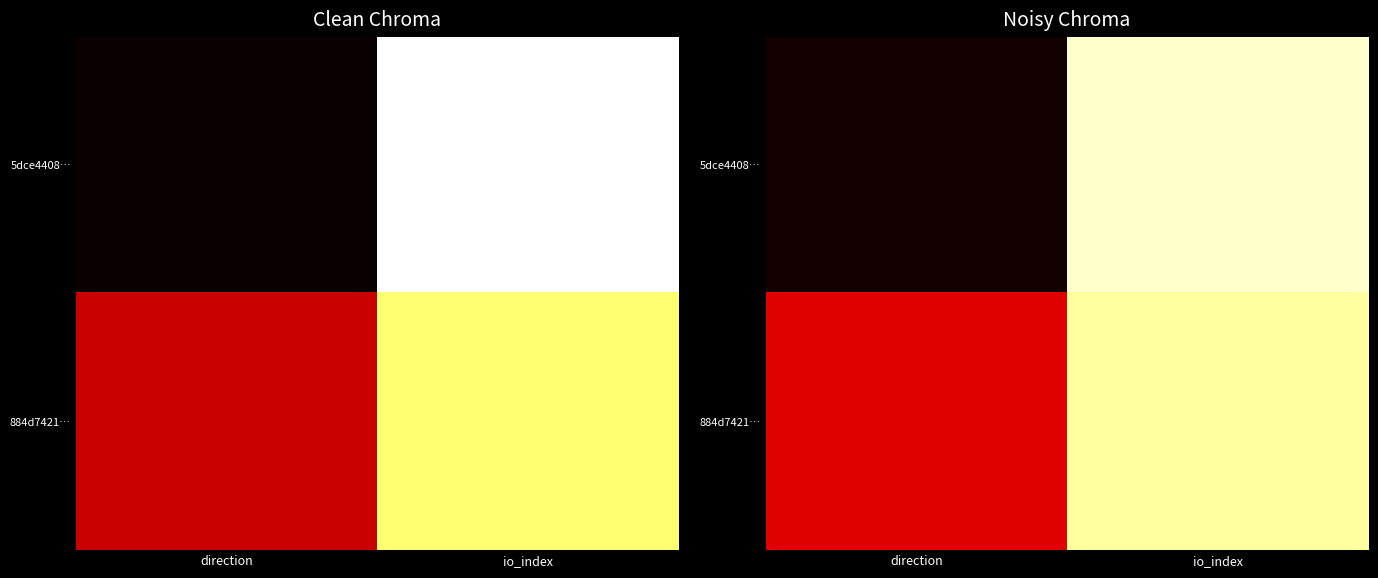

The 5dce4408… series shows 0.0 at direction. True or false?

False